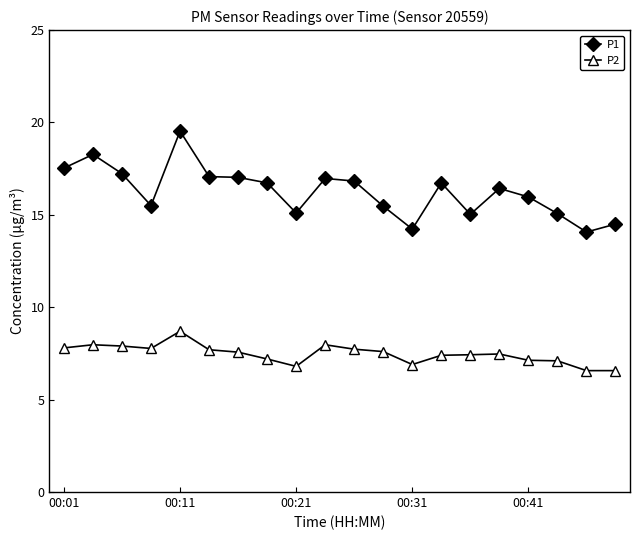

What is the value of the P1 point at the 3rd from the left?

17.2